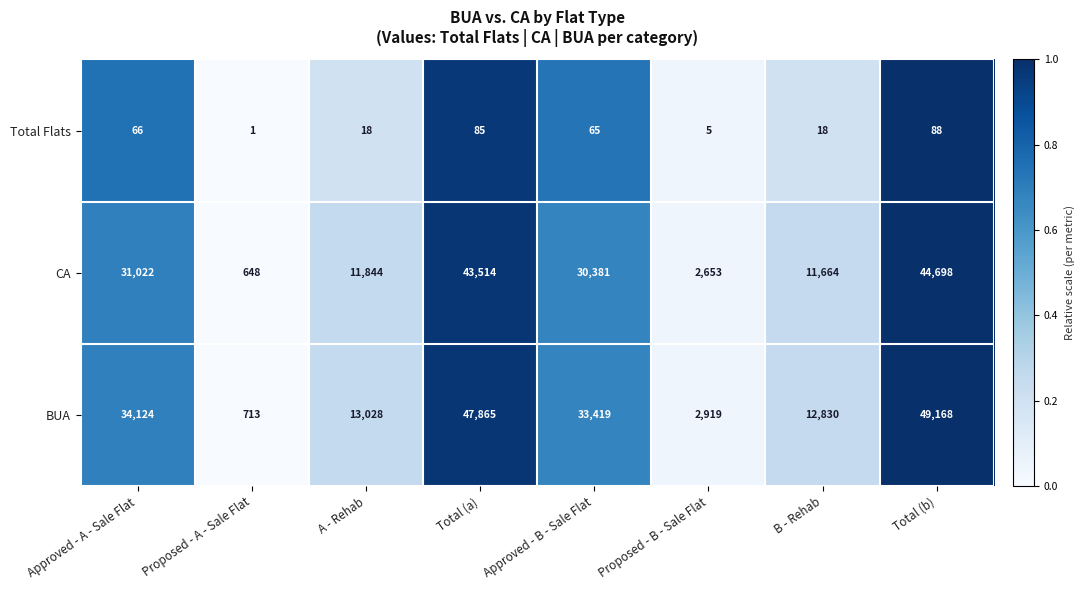

Read the Total Flats value at Total (b).

88